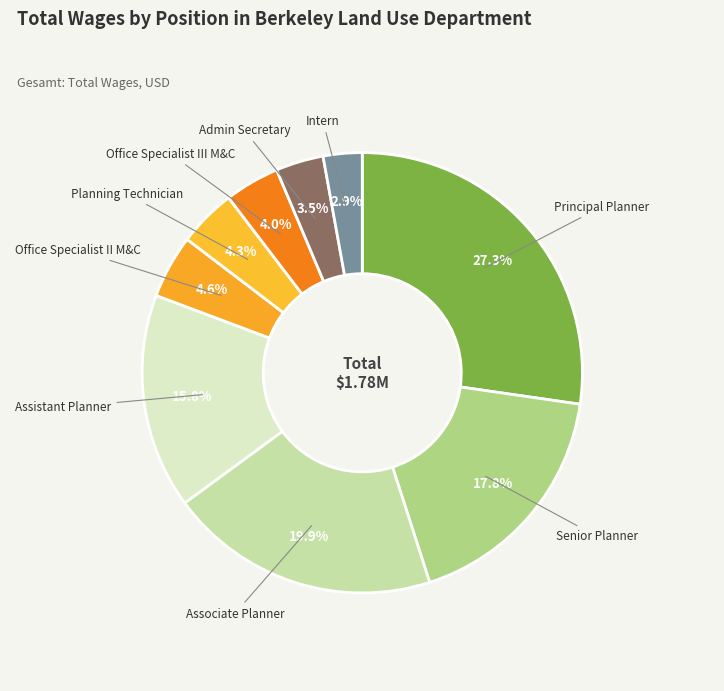

To the nearest percent, what is the difference between the largest and smallest slice percentages?

24%